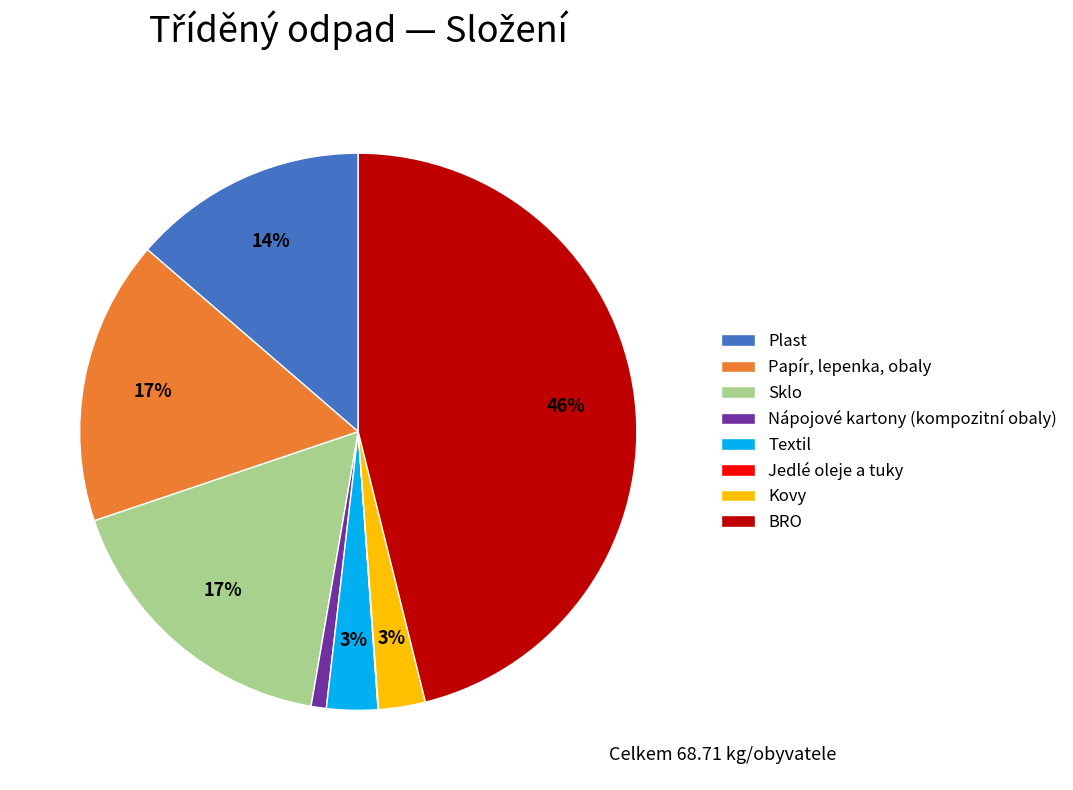

The Plast slice represents 14% of the pie. True or false?

True